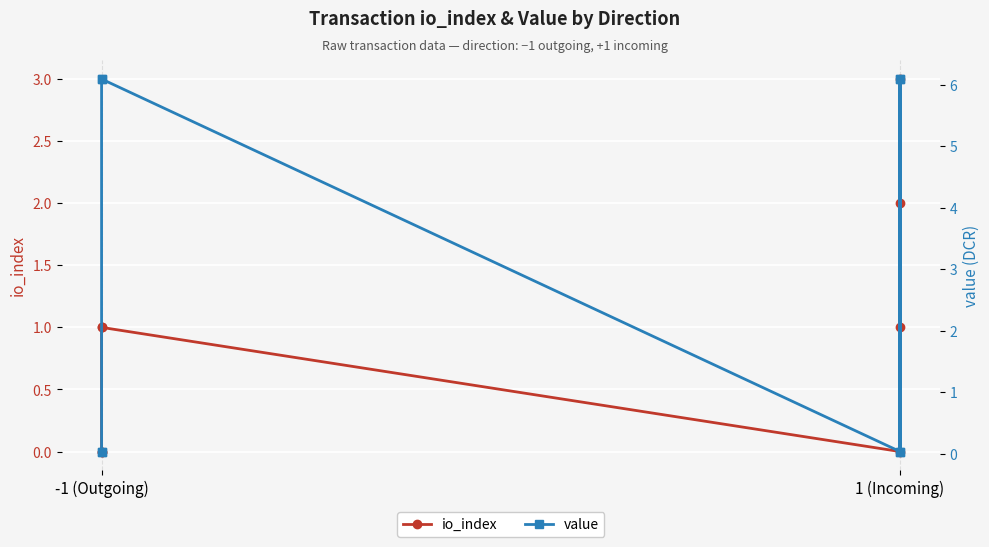

Reading left to right, transcribe all the data shown in this chart.

io_index: 0.0	0.0	1.0	1.0	0.0	1.0	2.0	3.0
value: 0.0	0.0	6.1	6.1	0.0	6.1	0.0	6.1